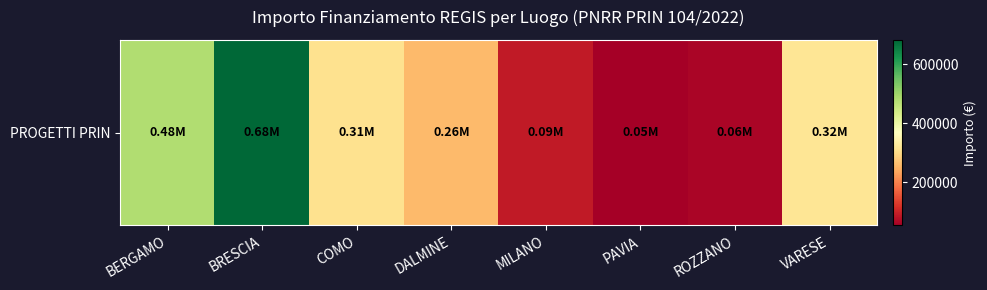

Reading left to right, list all the values displayed in this chart.

480788.9	682502.5	311137.0	258386.7	90268.6	54577.6	62062.4	319070.1